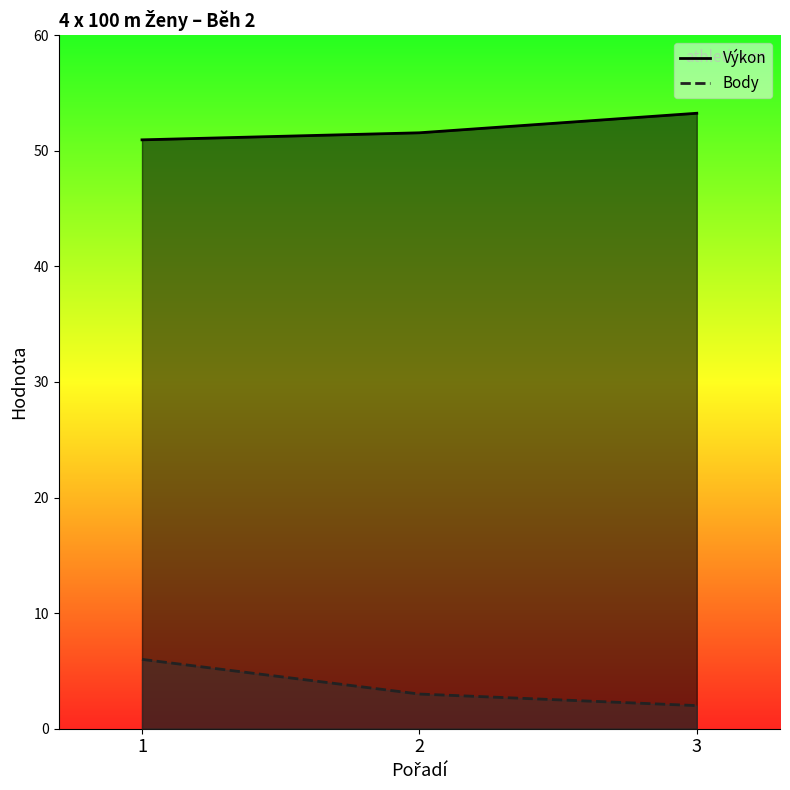

What is the total value across all series at 2?

54.6